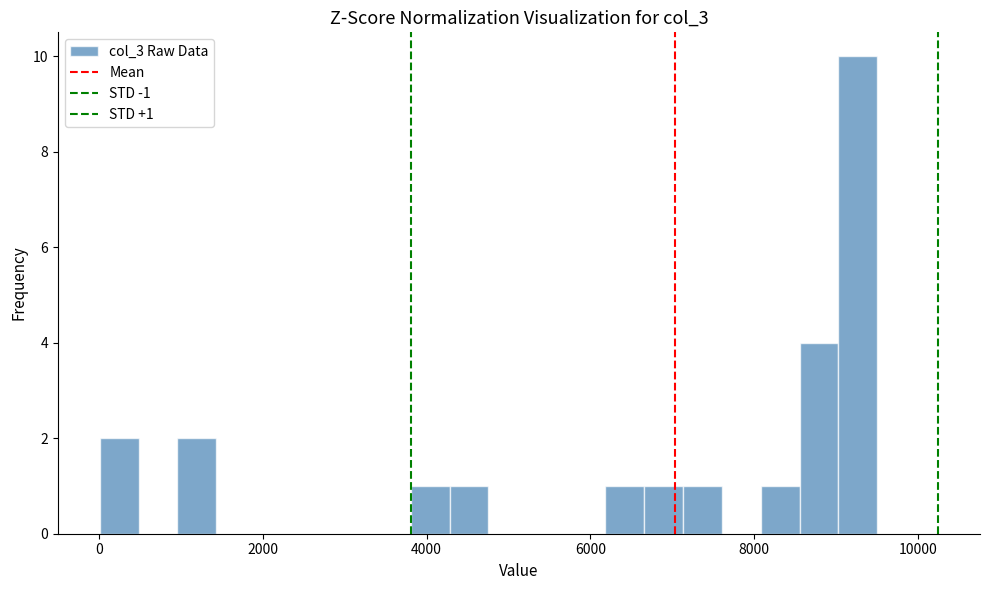

Read against the x-axis, roughly where is the centre of the tallest bar?

9200